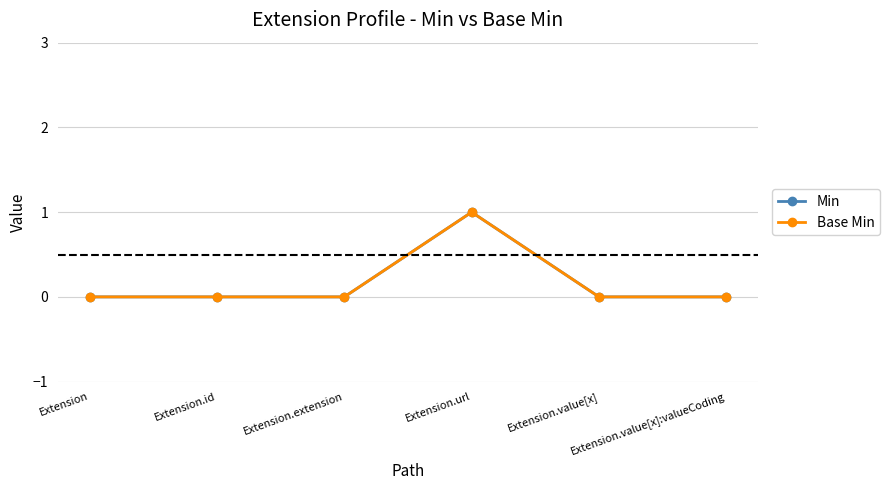

Reading left to right, list all the values displayed in this chart.

Min: 0	0	0	1	0	0
Base Min: 0	0	0	1	0	0